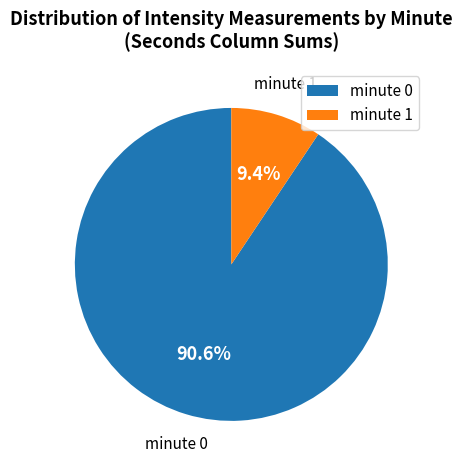

Between minute 0 and minute 1, which is larger?

minute 0